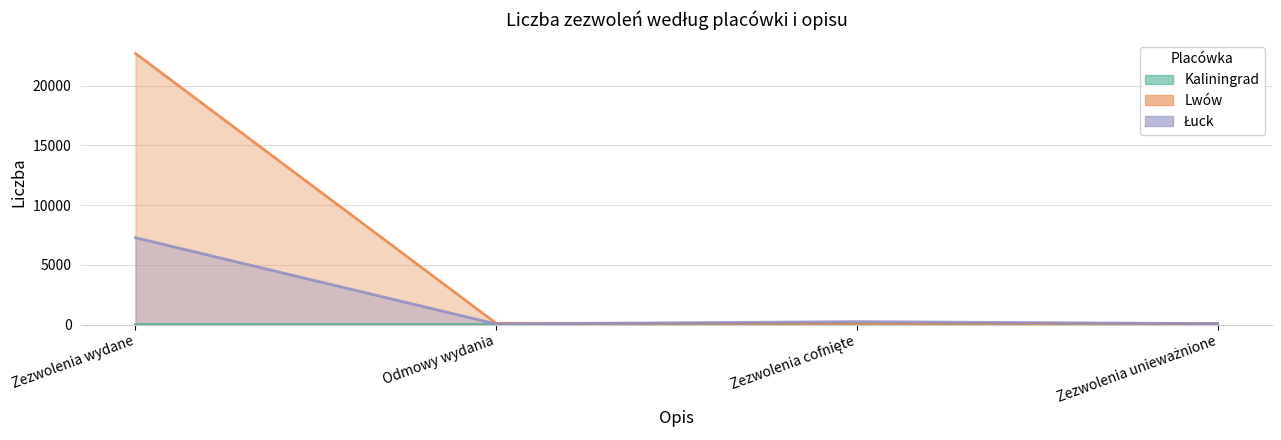

Rank the series by their maximum value, from highest to lowest.

Lwów, Łuck, Kaliningrad